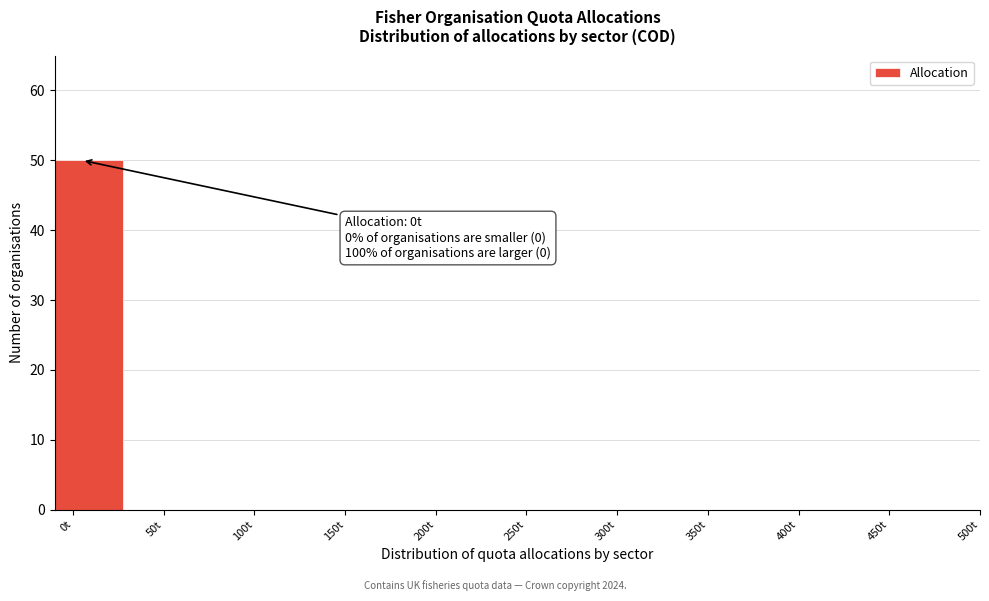

Reading right to left, transcribe all the data shown in this chart.

450t=0	400t=0	350t=0	300t=0	250t=0	200t=0	150t=0	100t=0	50t=0	0t=50